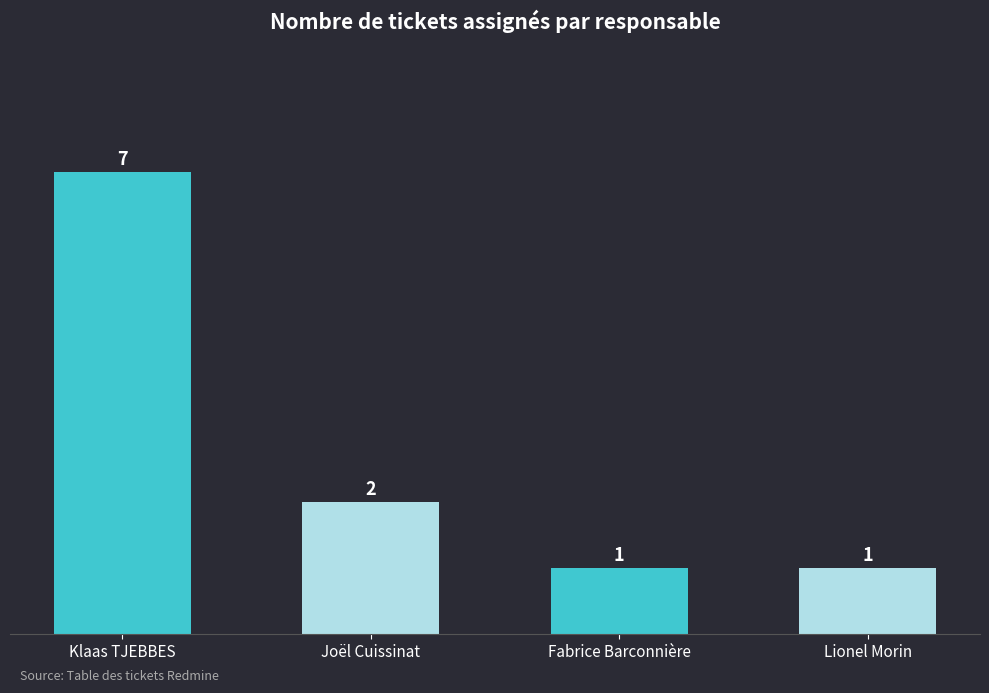

What is the difference between the second highest and second lowest values?

1